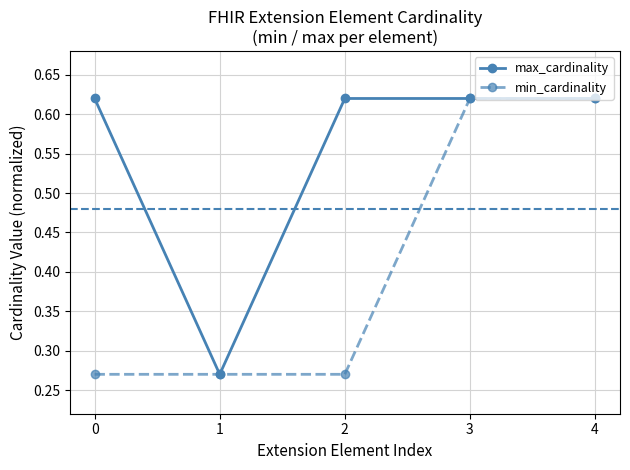

At which category does max_cardinality reach its first local valley?

1